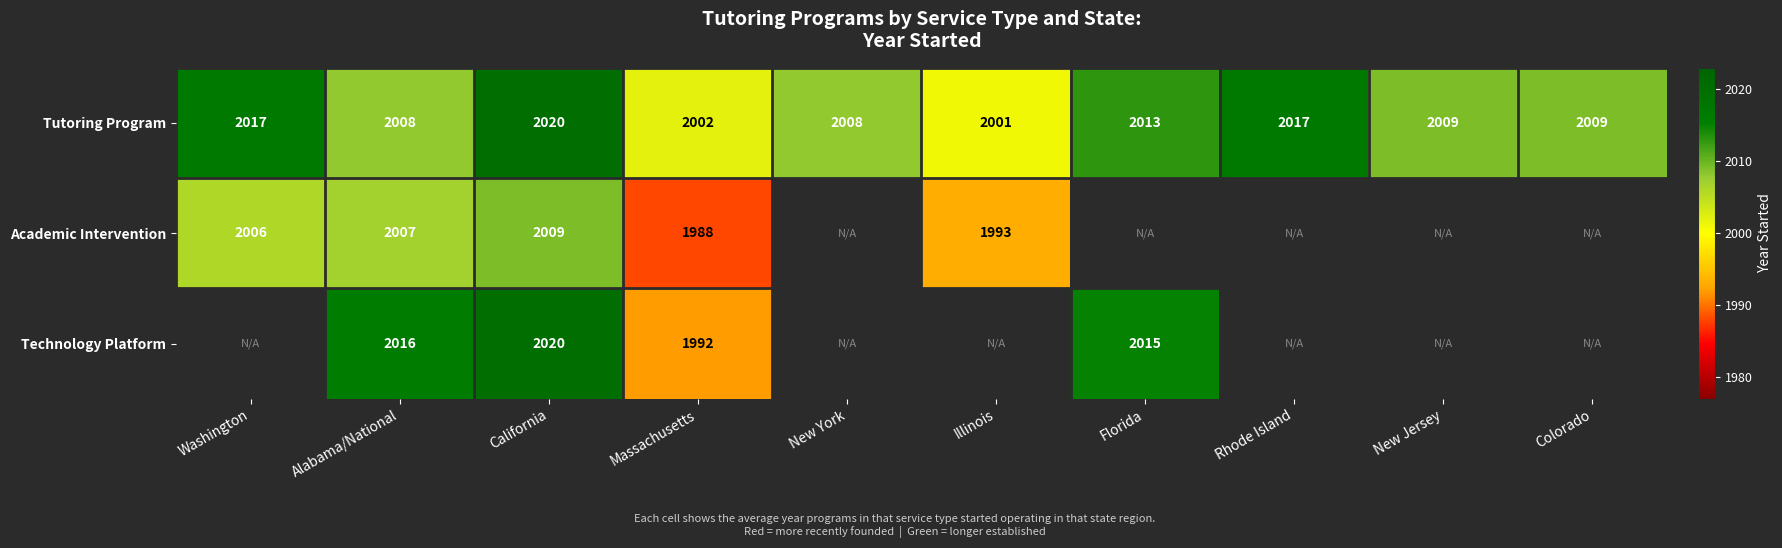

At how many categories does at least one series exceed 2018?

1